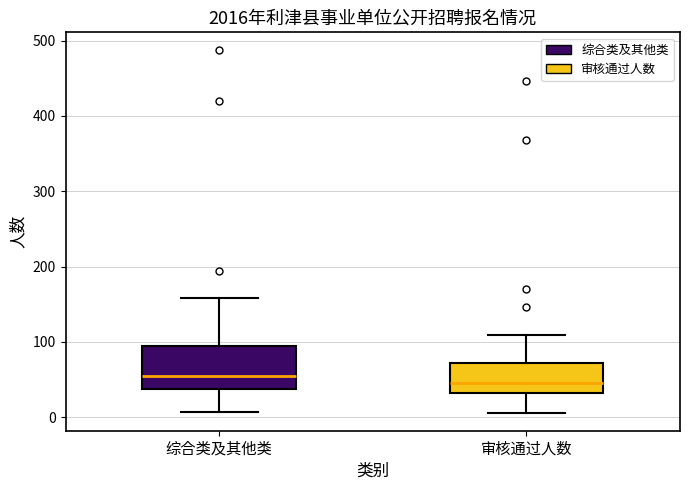

Where does the upper whisker of the box for 综合类及其他类 end on the y-axis? The values are not printed on the chart, so give them approximately, as read against the axis.

160